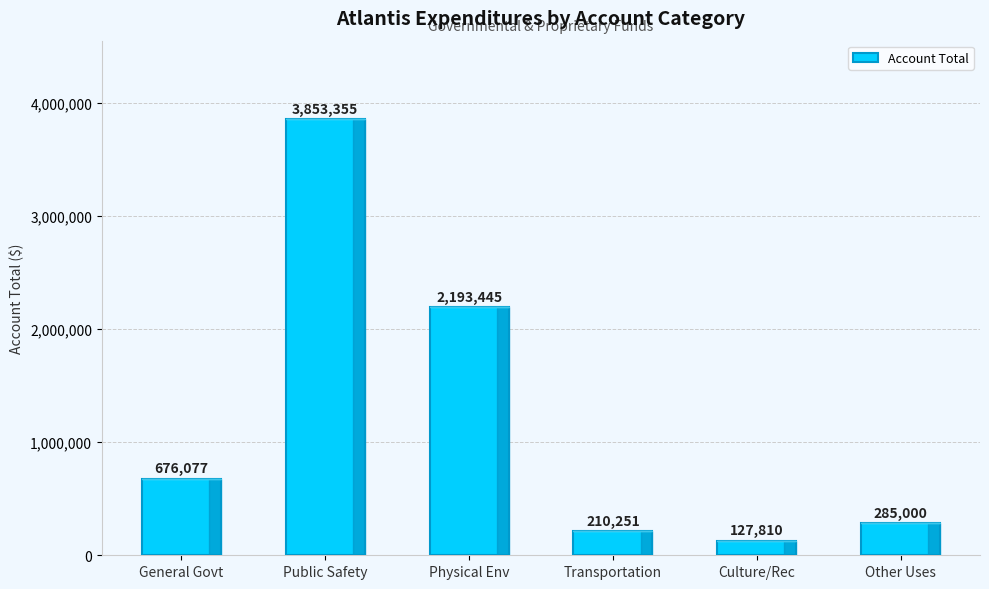

Reading left to right, what are all the values shown in this chart?

General Govt=676077	Public Safety=3853355	Physical Env=2193445	Transportation=210251	Culture/Rec=127810	Other Uses=285000